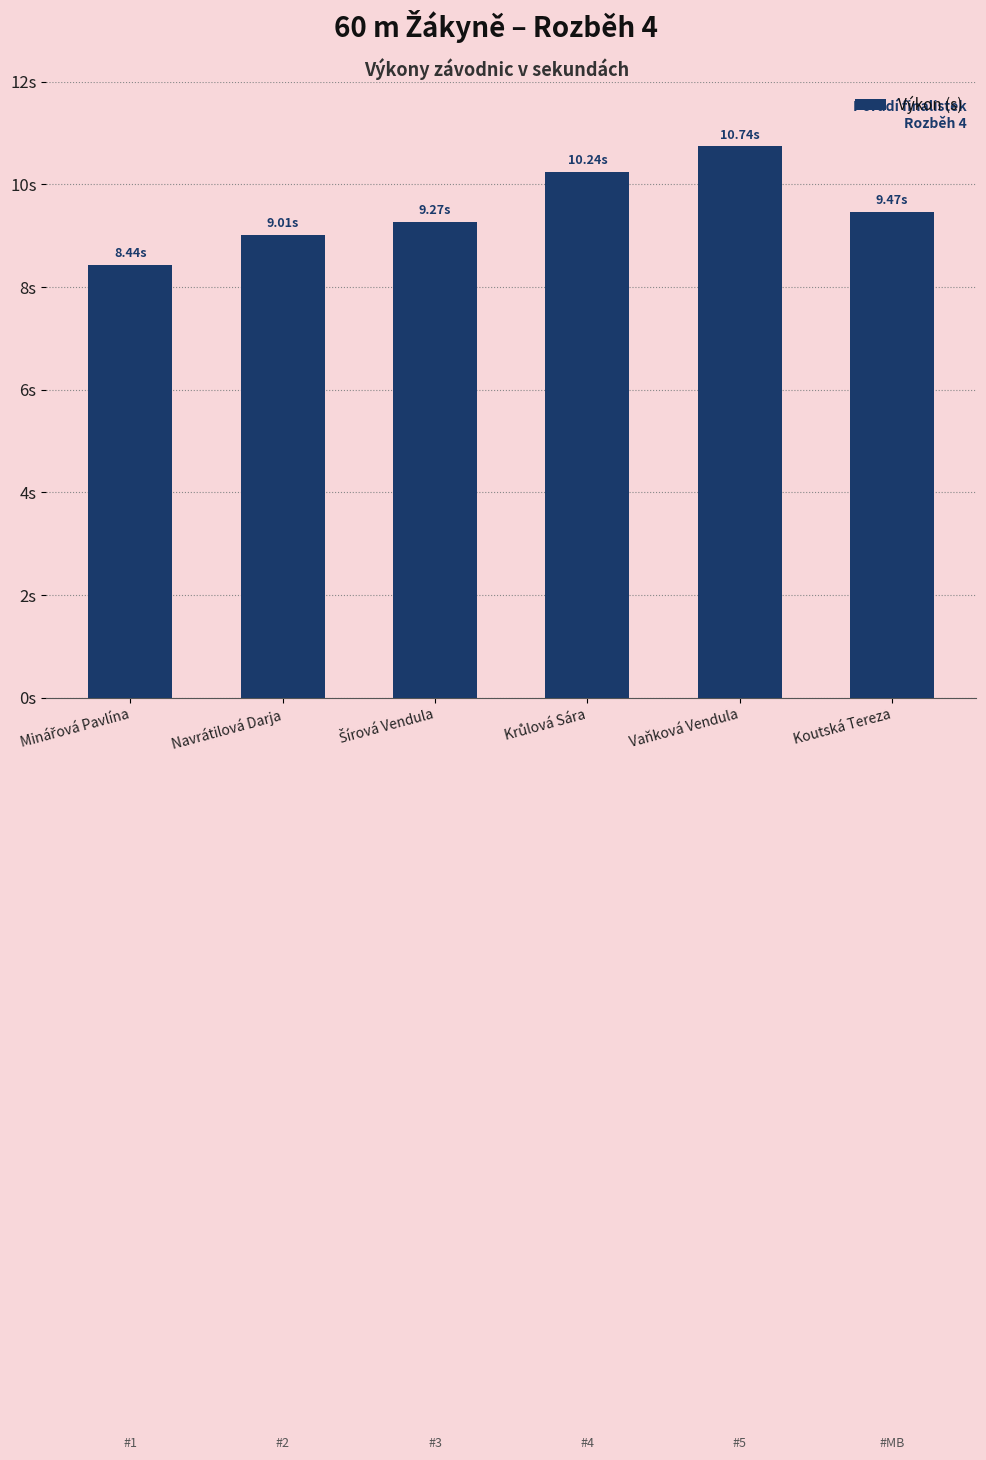

What is the label of the 1st bar from the left?

Minářová Pavlína